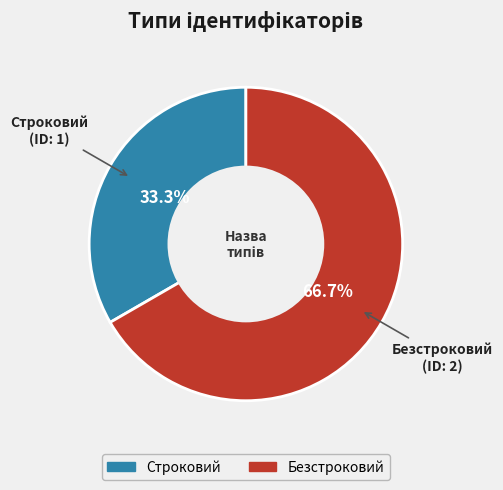

The Строковий slice represents 47% of the pie. True or false?

False